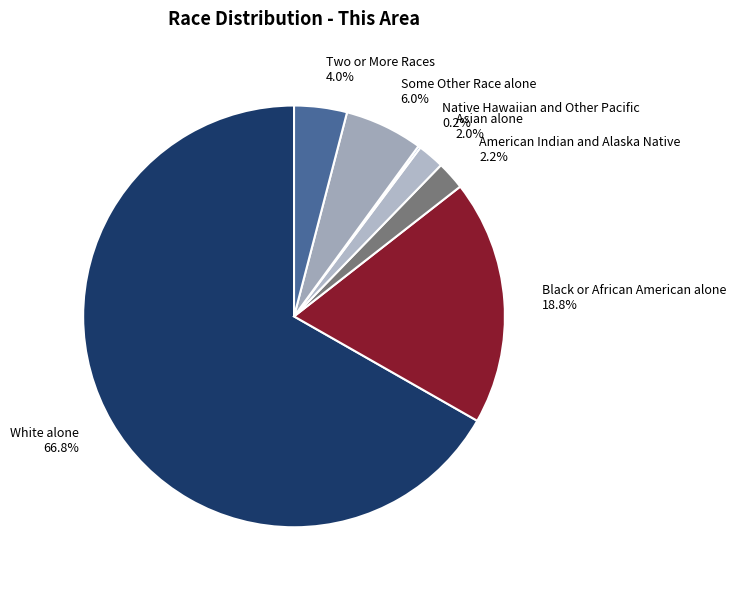

What is the largest slice in the pie chart?

White alone